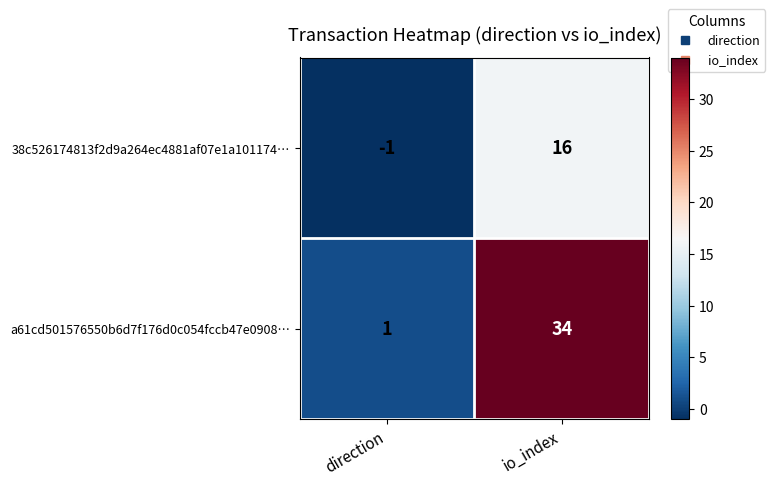

Which category has the lowest value in the a61cd501576550b6d7f176d0c054fccb47e0908… series?

direction